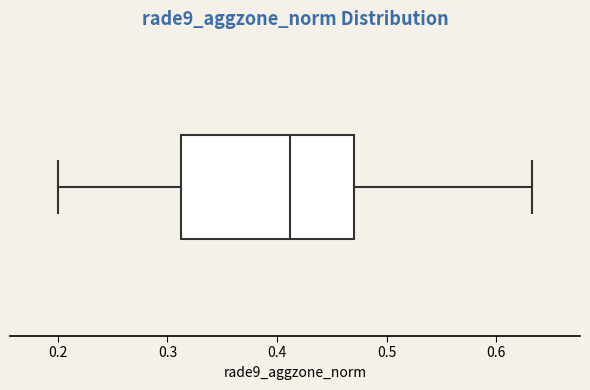

Read this box plot against the x-axis: the position of the median line, the range covered by the box, and the ends of both whiskers. The values are not printed on the chart, so give them approximately, as read against the axis.

median 0.41, box 0.31 to 0.47, whiskers 0.20 to 0.63